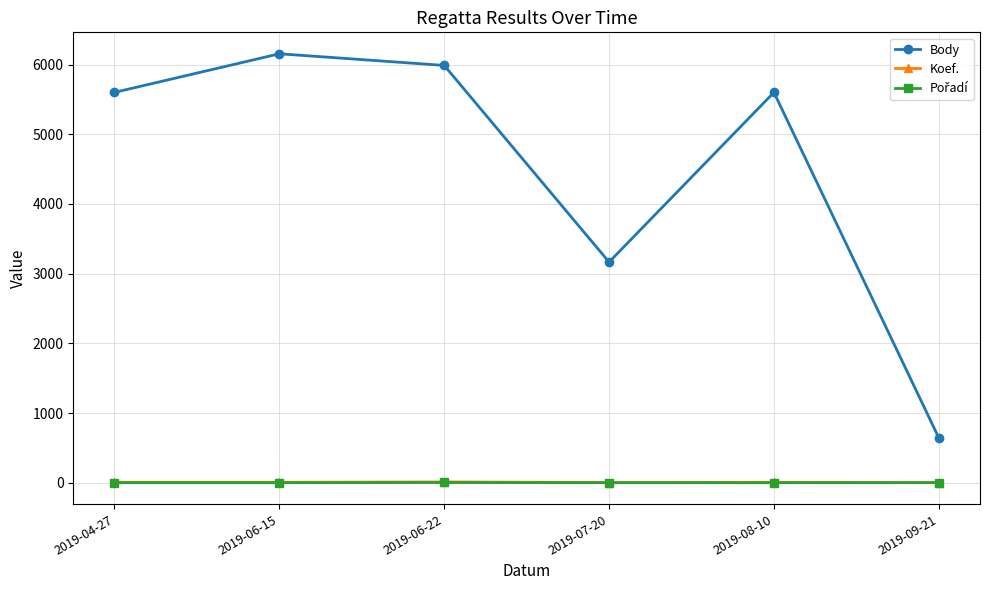

Which series has the largest total across all categories?

Body